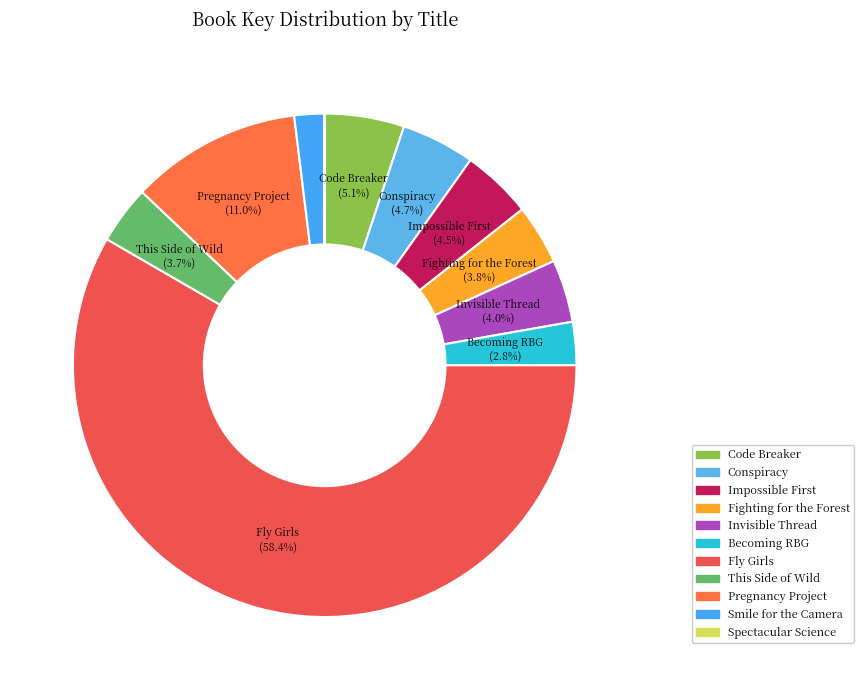

Rank the categories by value from highest to lowest.

Fly Girls, Pregnancy Project, Code Breaker, Conspiracy, Impossible First, Invisible Thread, Fighting for the Forest, This Side of Wild, Becoming RBG, Smile for the Camera, Spectacular Science